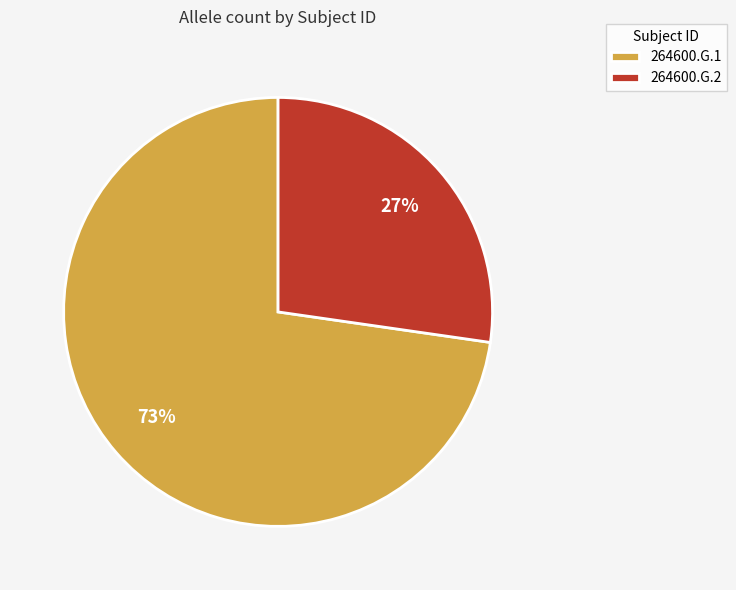

How many slices are in this pie chart?

2